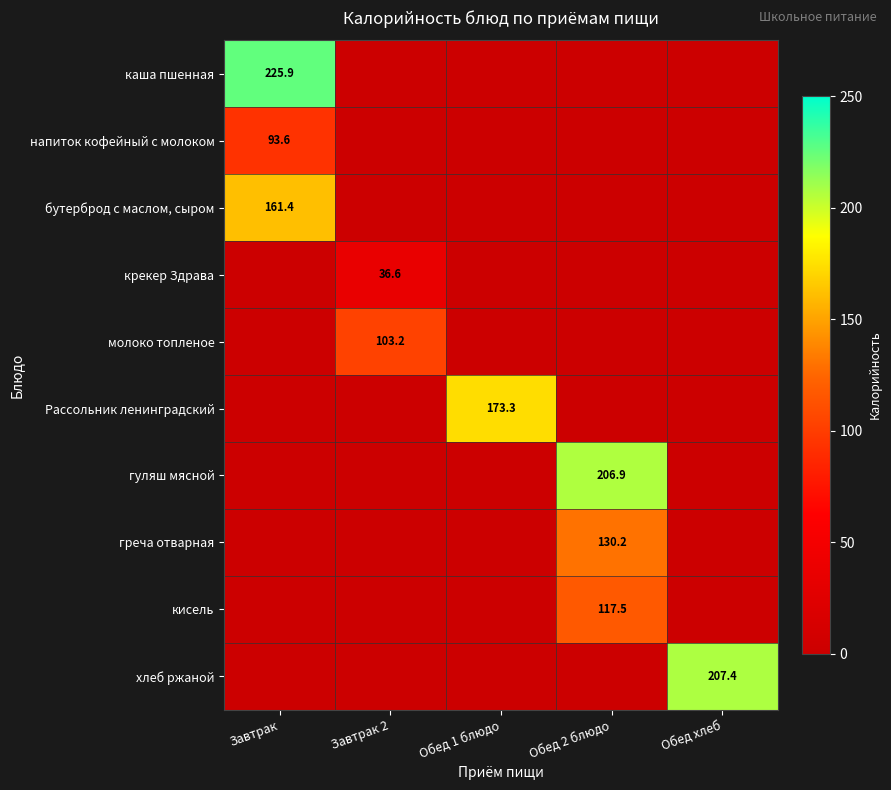

True or false: молоко топленое has a value of 152.5 at Завтрак 2.

False